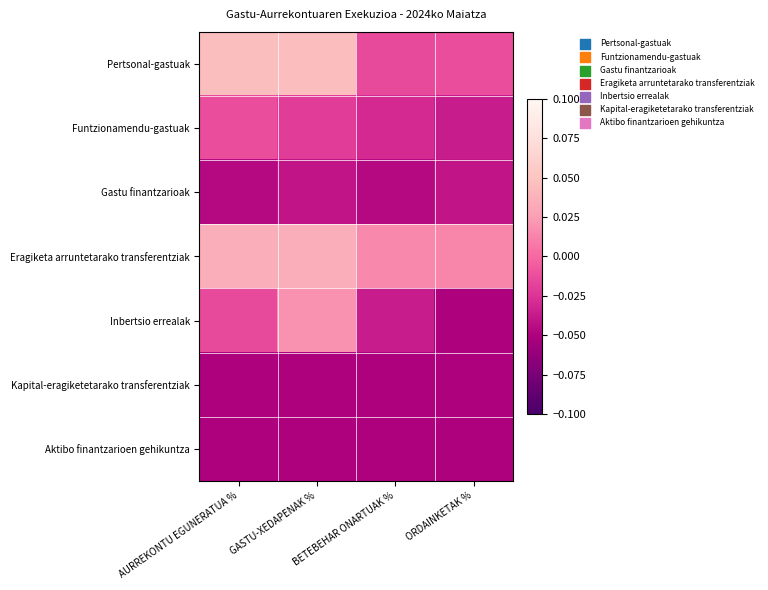

Reading left to right, extract all data points from this chart.

Pertsonal-gastuak: AURREKONTU EGUNERATUA %=0.0	GASTU-XEDAPENAK %=0.0	BETEBEHAR ONARTUAK %=-0.0	ORDAINKETAK %=-0.0
Funtzionamendu-gastuak: AURREKONTU EGUNERATUA %=-0.0	GASTU-XEDAPENAK %=-0.0	BETEBEHAR ONARTUAK %=-0.0	ORDAINKETAK %=-0.0
Gastu finantzarioak: AURREKONTU EGUNERATUA %=-0.0	GASTU-XEDAPENAK %=-0.0	BETEBEHAR ONARTUAK %=-0.0	ORDAINKETAK %=-0.0
Eragiketa arruntetarako transferentziak: AURREKONTU EGUNERATUA %=0.0	GASTU-XEDAPENAK %=0.0	BETEBEHAR ONARTUAK %=0.0	ORDAINKETAK %=0.0
Inbertsio errealak: AURREKONTU EGUNERATUA %=-0.0	GASTU-XEDAPENAK %=0.0	BETEBEHAR ONARTUAK %=-0.0	ORDAINKETAK %=-0.1
Kapital-eragiketetarako transferentziak: AURREKONTU EGUNERATUA %=-0.1	GASTU-XEDAPENAK %=-0.1	BETEBEHAR ONARTUAK %=-0.1	ORDAINKETAK %=-0.1
Aktibo finantzarioen gehikuntza: AURREKONTU EGUNERATUA %=-0.1	GASTU-XEDAPENAK %=-0.1	BETEBEHAR ONARTUAK %=-0.1	ORDAINKETAK %=-0.1